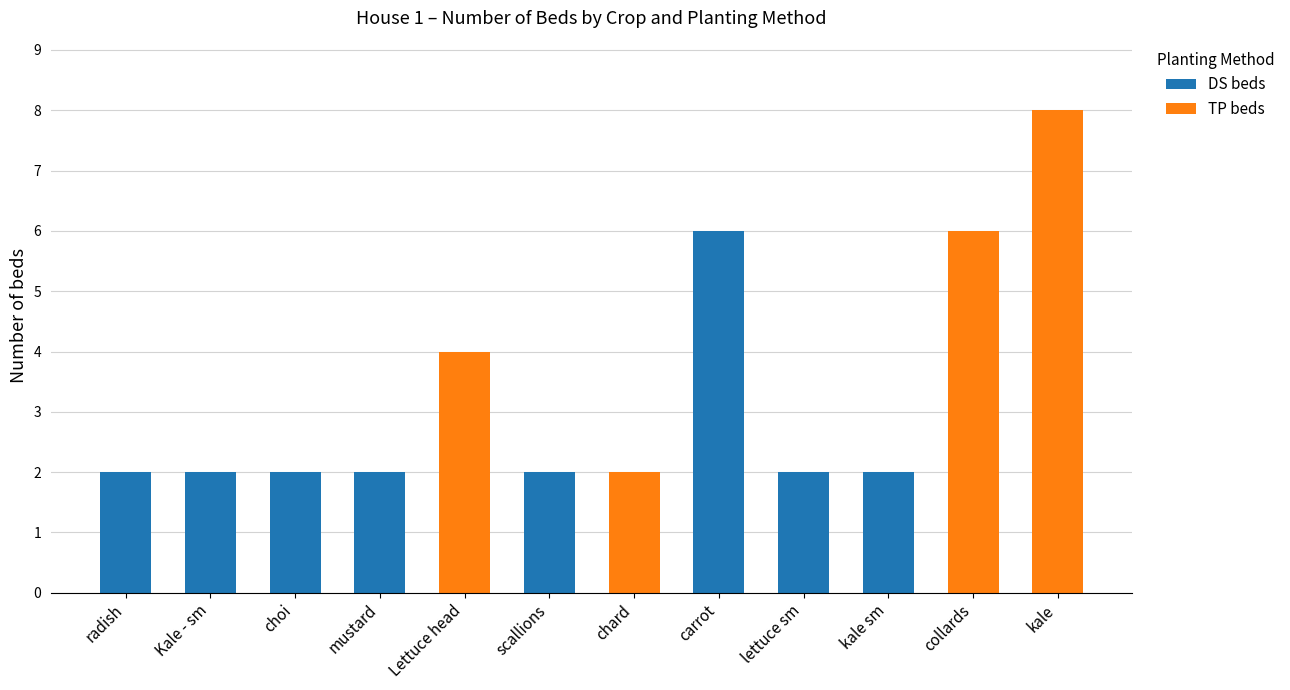

Read the DS beds value at carrot.

6